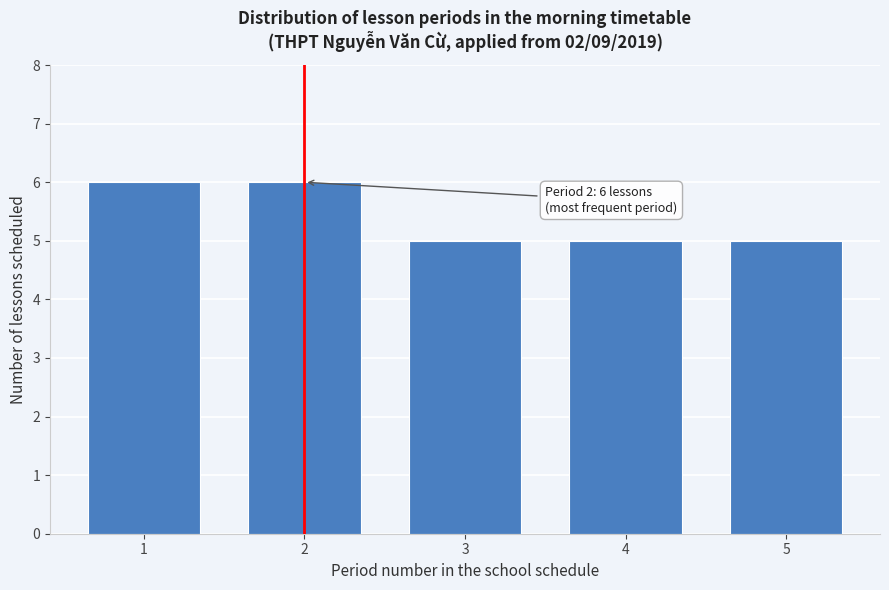

Reading right to left, transcribe all the data shown in this chart.

5=5	4=5	3=5	2=6	1=6